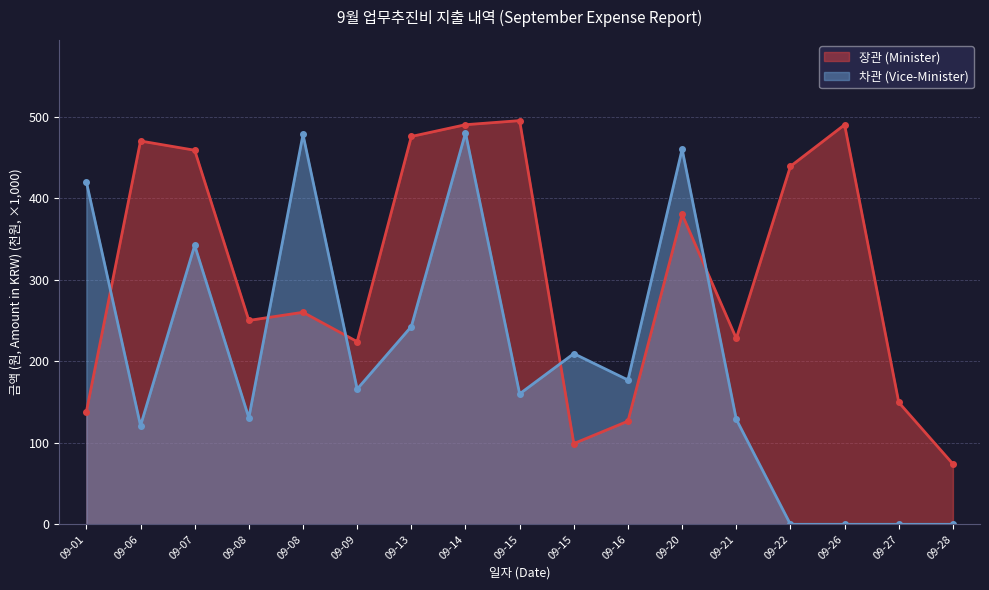

True or false: 차관 (Vice-Minister) has more than 1 interior local peaks.

True